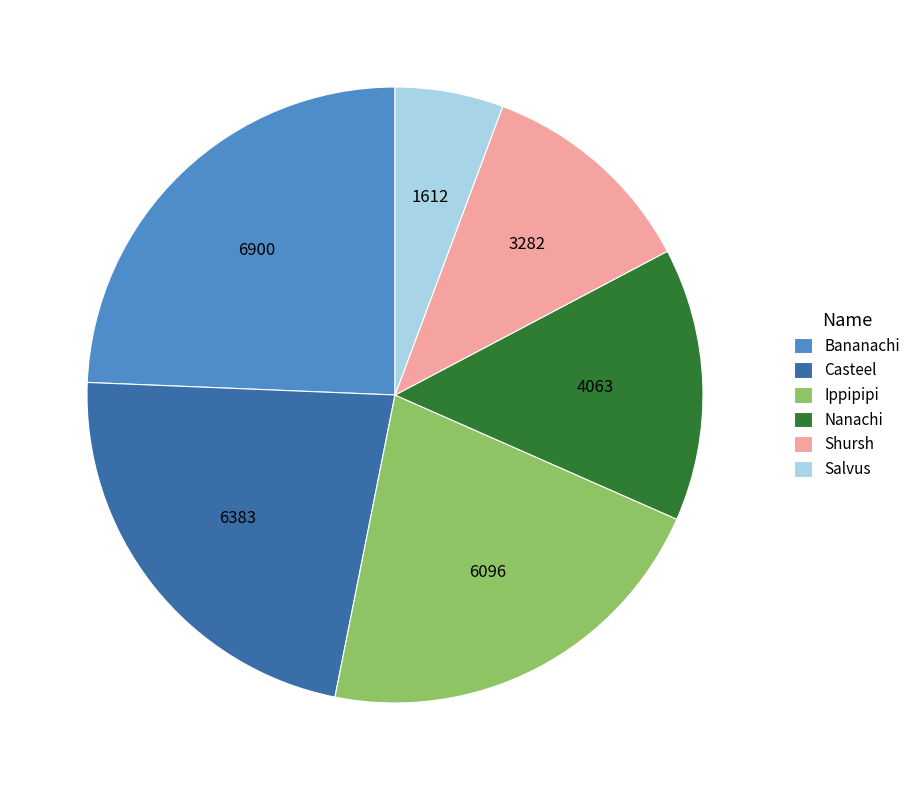

Which slice is the largest?

Bananachi